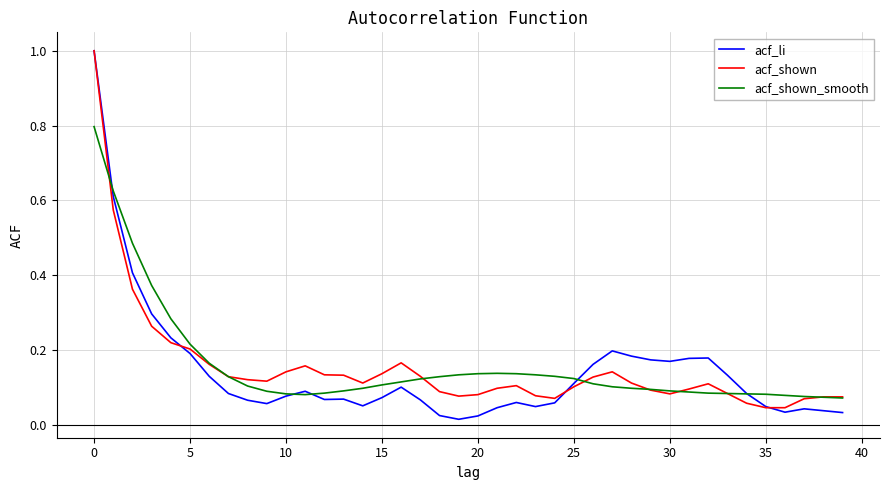

What is the maximum value shown in the chart?

1.0